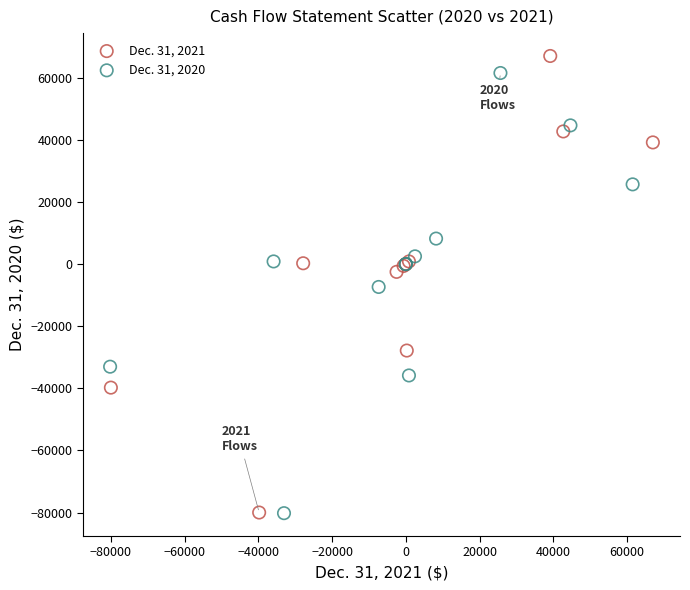

Which series has the widest spread of Y values?

Dec. 31, 2021